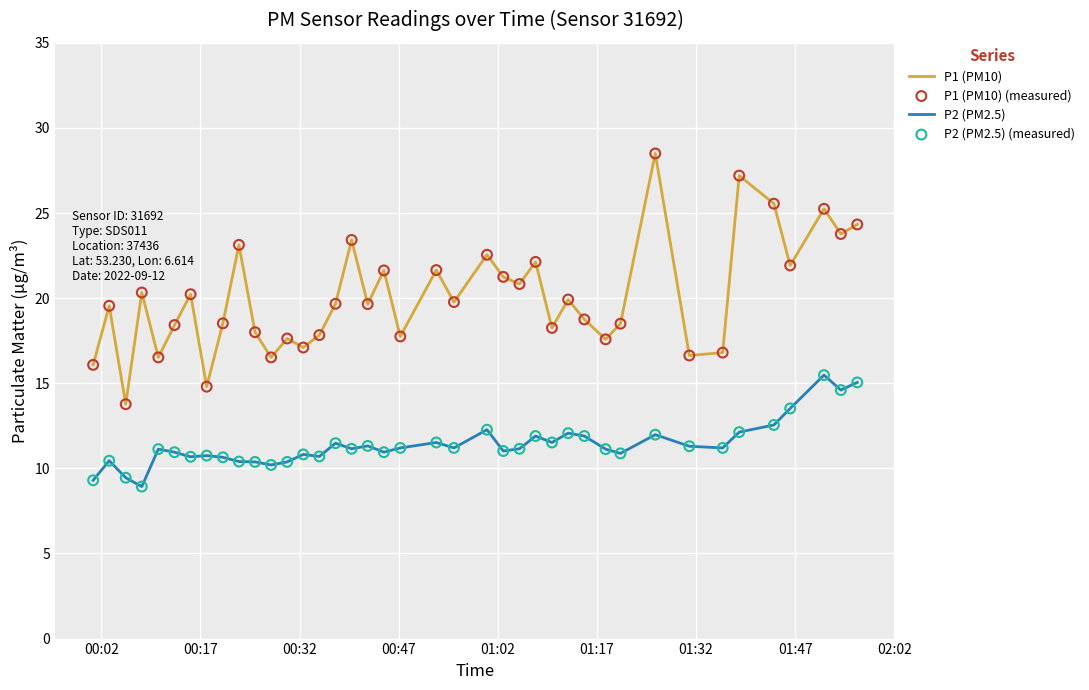

Which series has the largest total across all categories?

P1 (PM10)